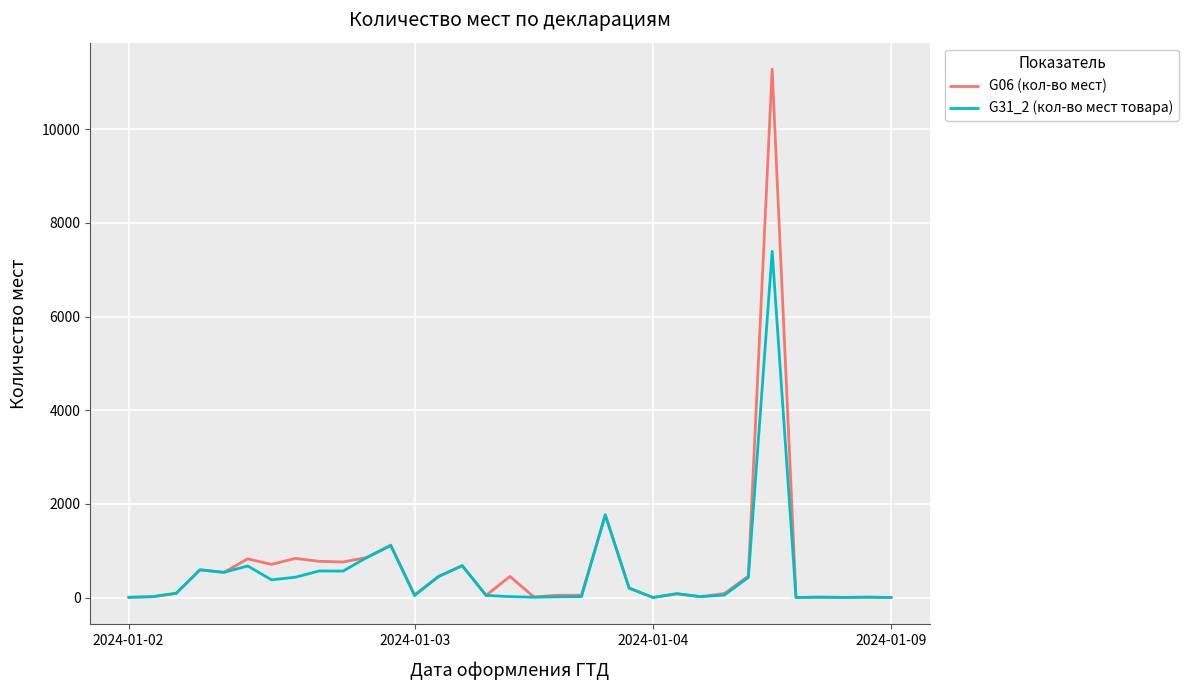

List the series in order of their peak value, lowest first.

G31_2 (кол-во мест товара), G06 (кол-во мест)